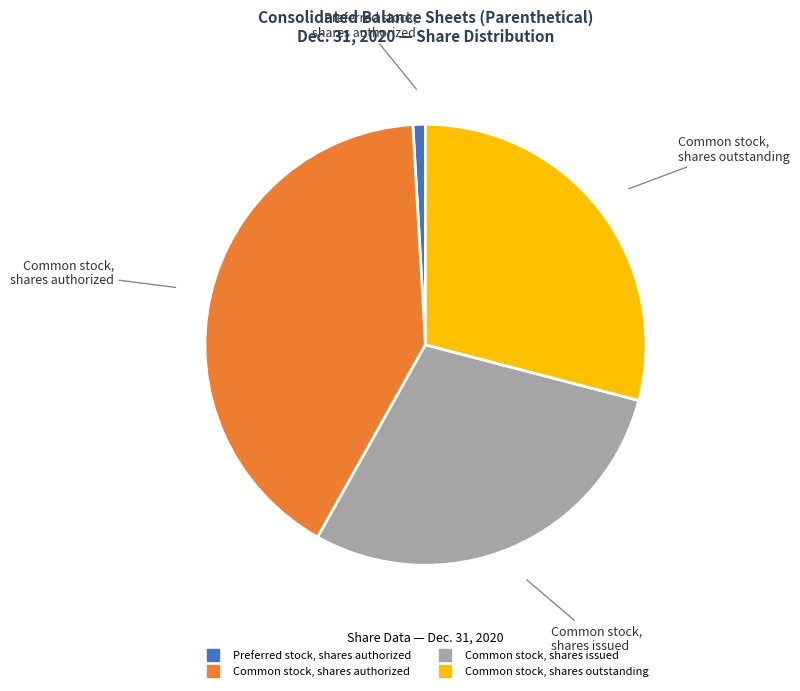

The Common stock, shares issued slice represents 22% of the pie. True or false?

False